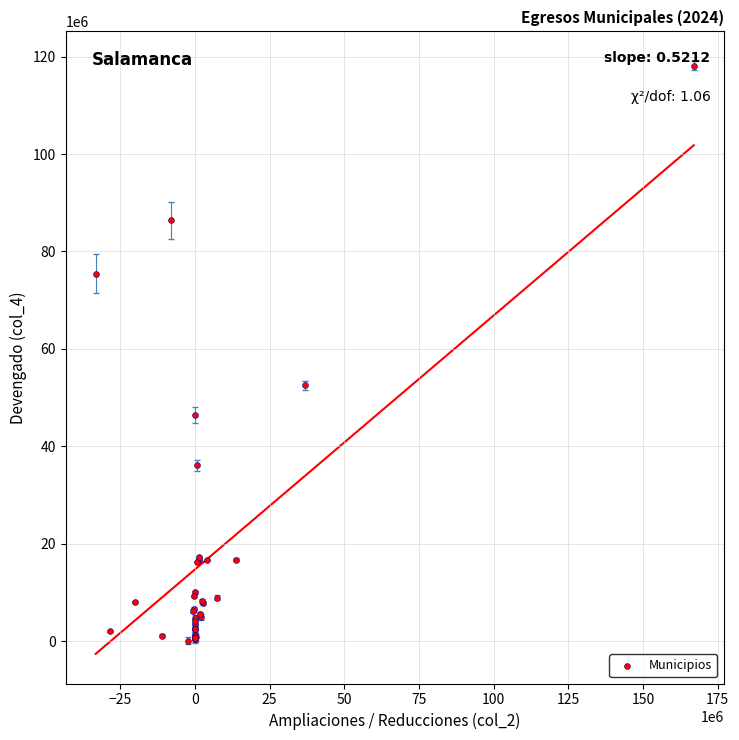

What Y value in the scatter plot is closest to 59161078?

52521277.0